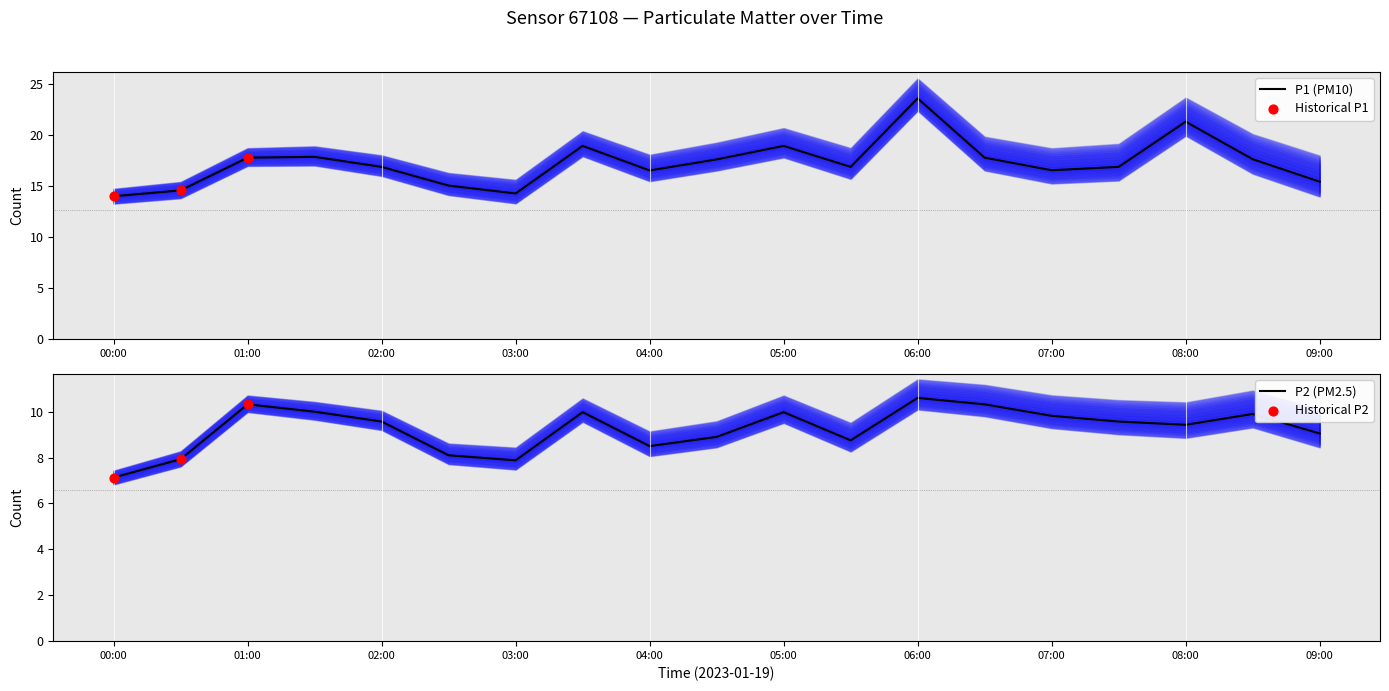

At which category is the sum across all series the highest?

06:00